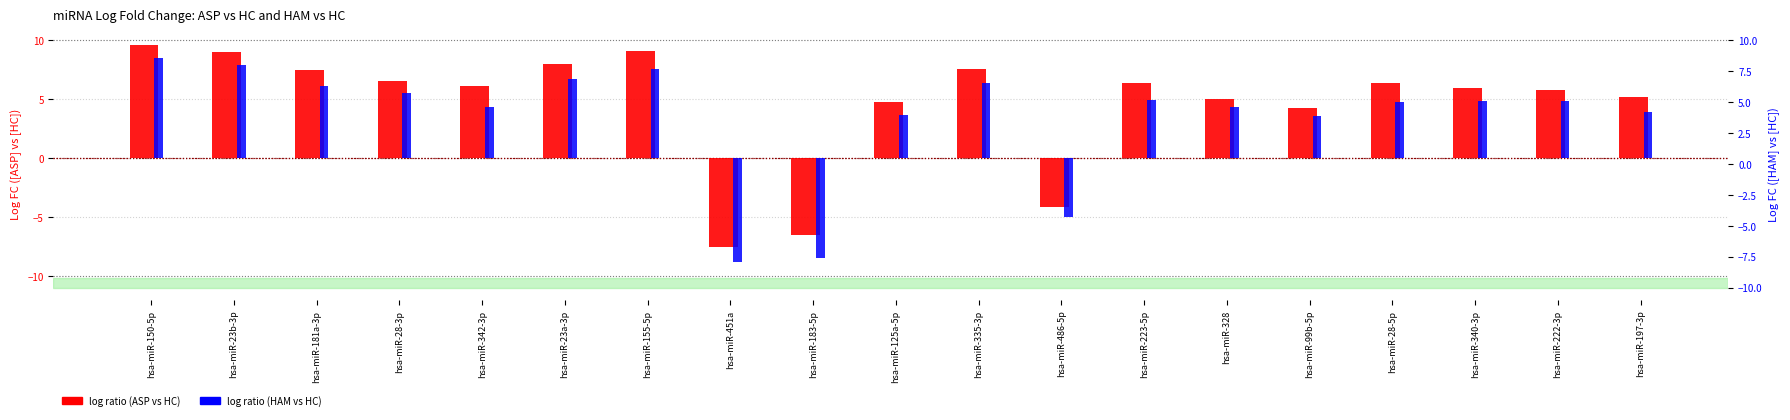

At how many categories does at least one series exceed 4?

16